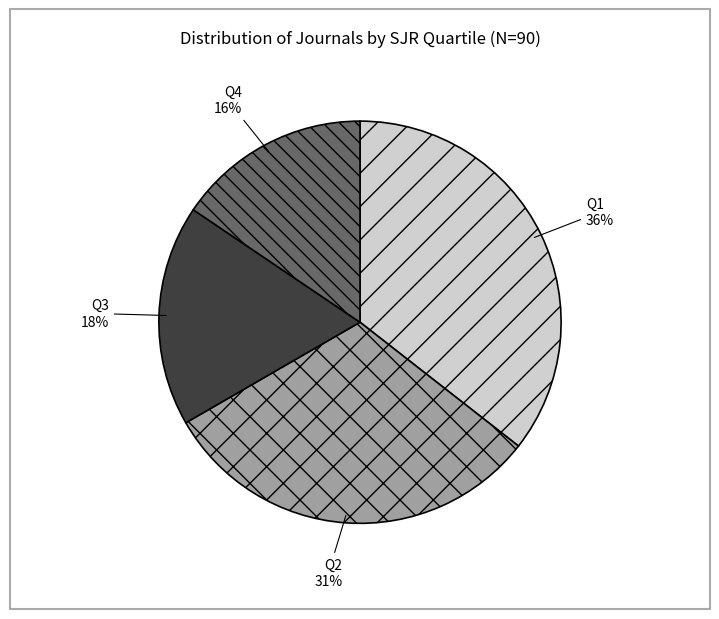

Which category has the biggest portion of the pie?

Q1